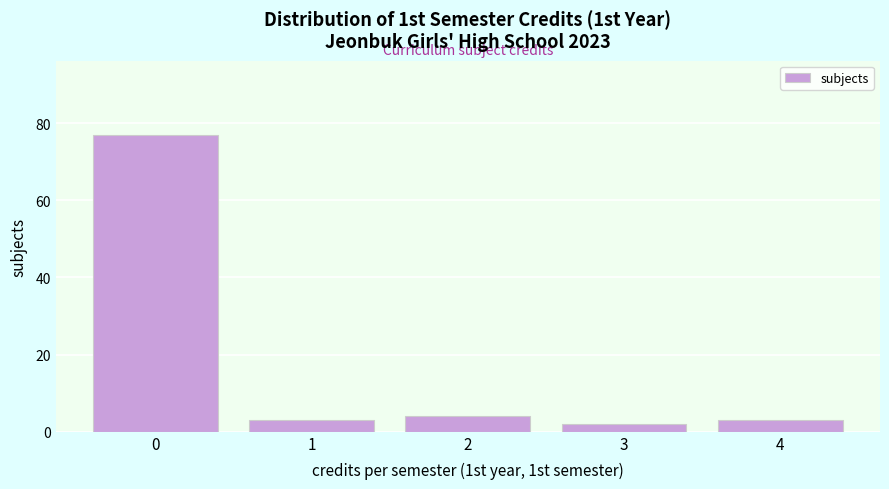

Reading left to right, list all the values displayed in this chart.

0=77	1=3	2=4	3=2	4=3